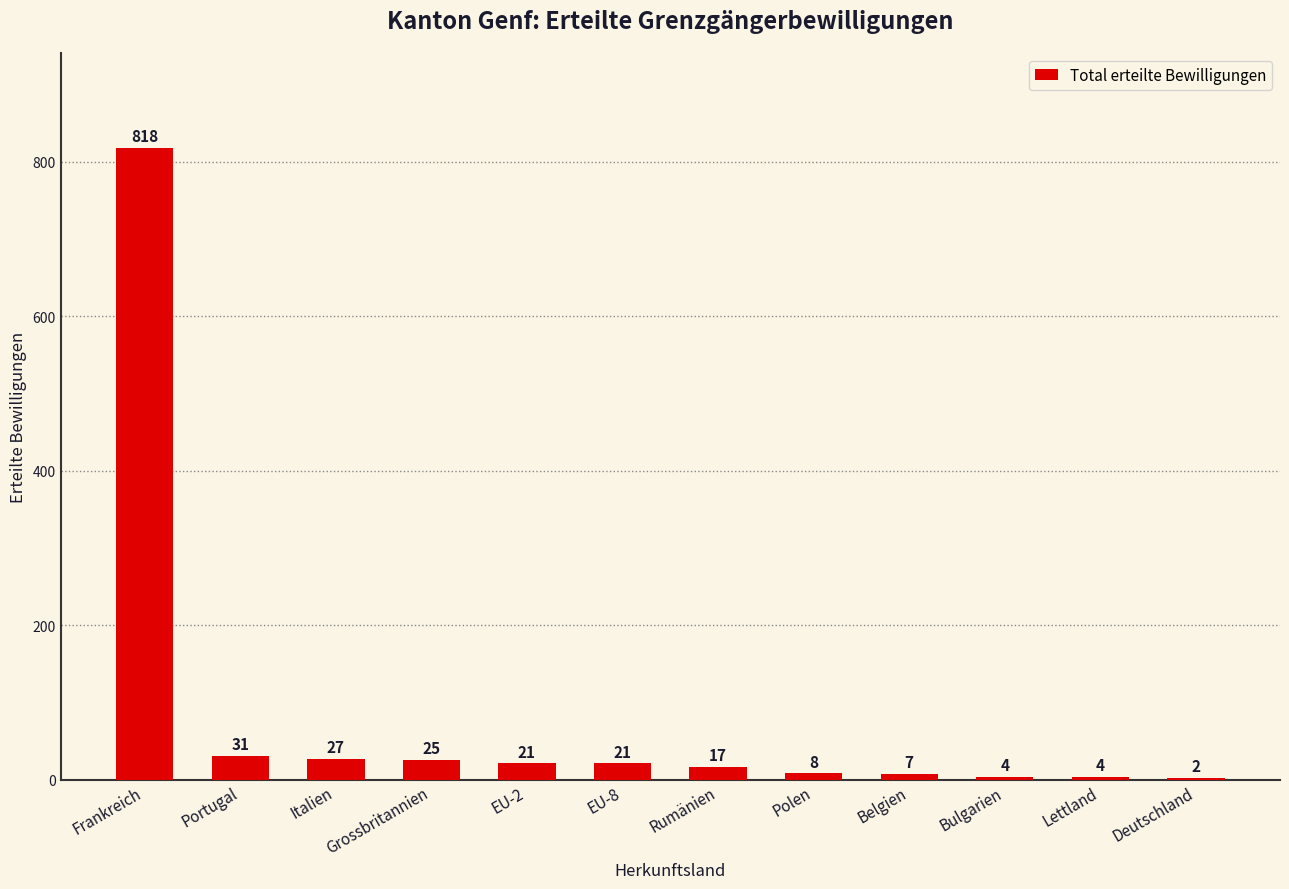

What is the average value?

82